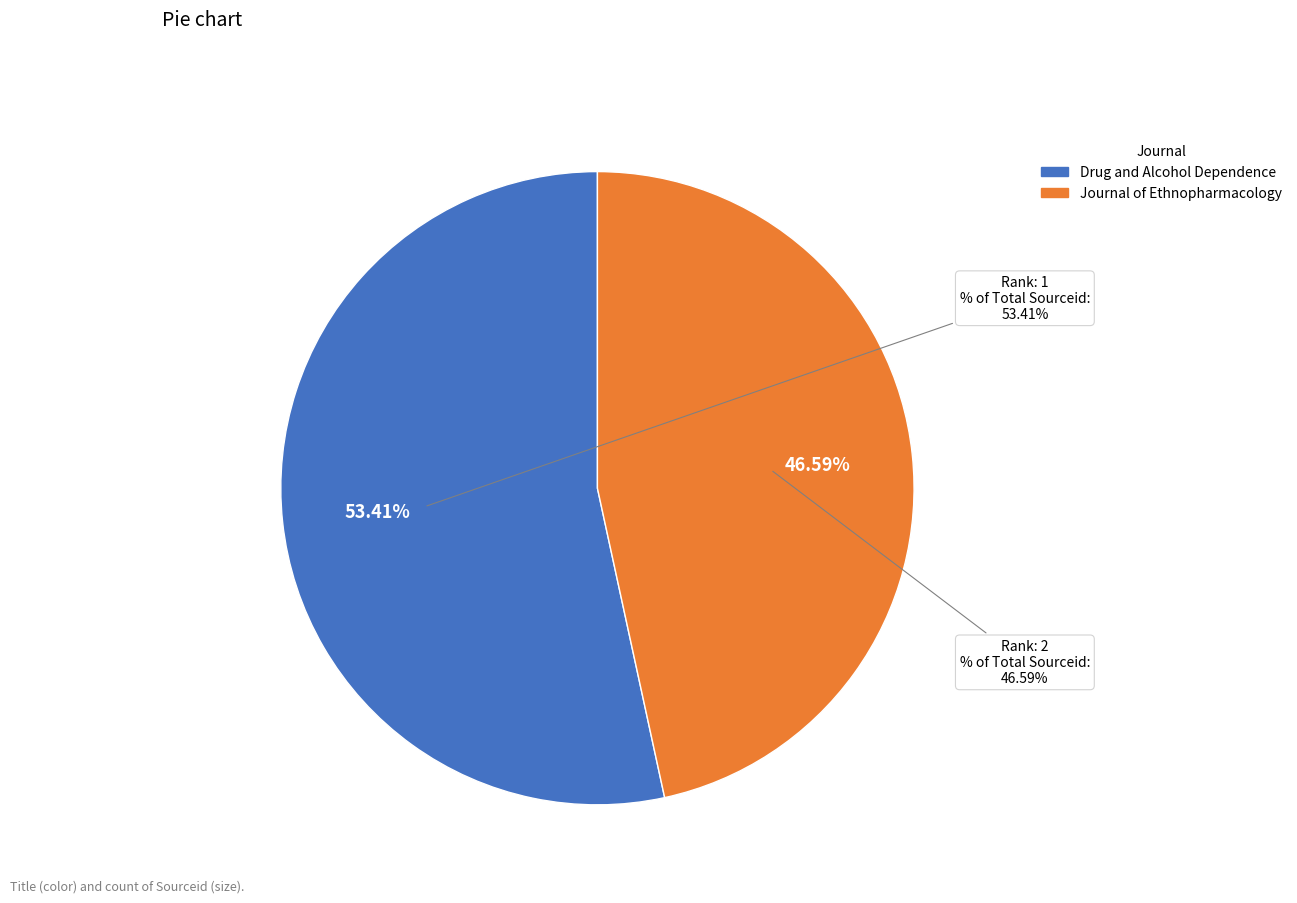

What is the smallest slice in the pie chart?

Journal of Ethnopharmacology